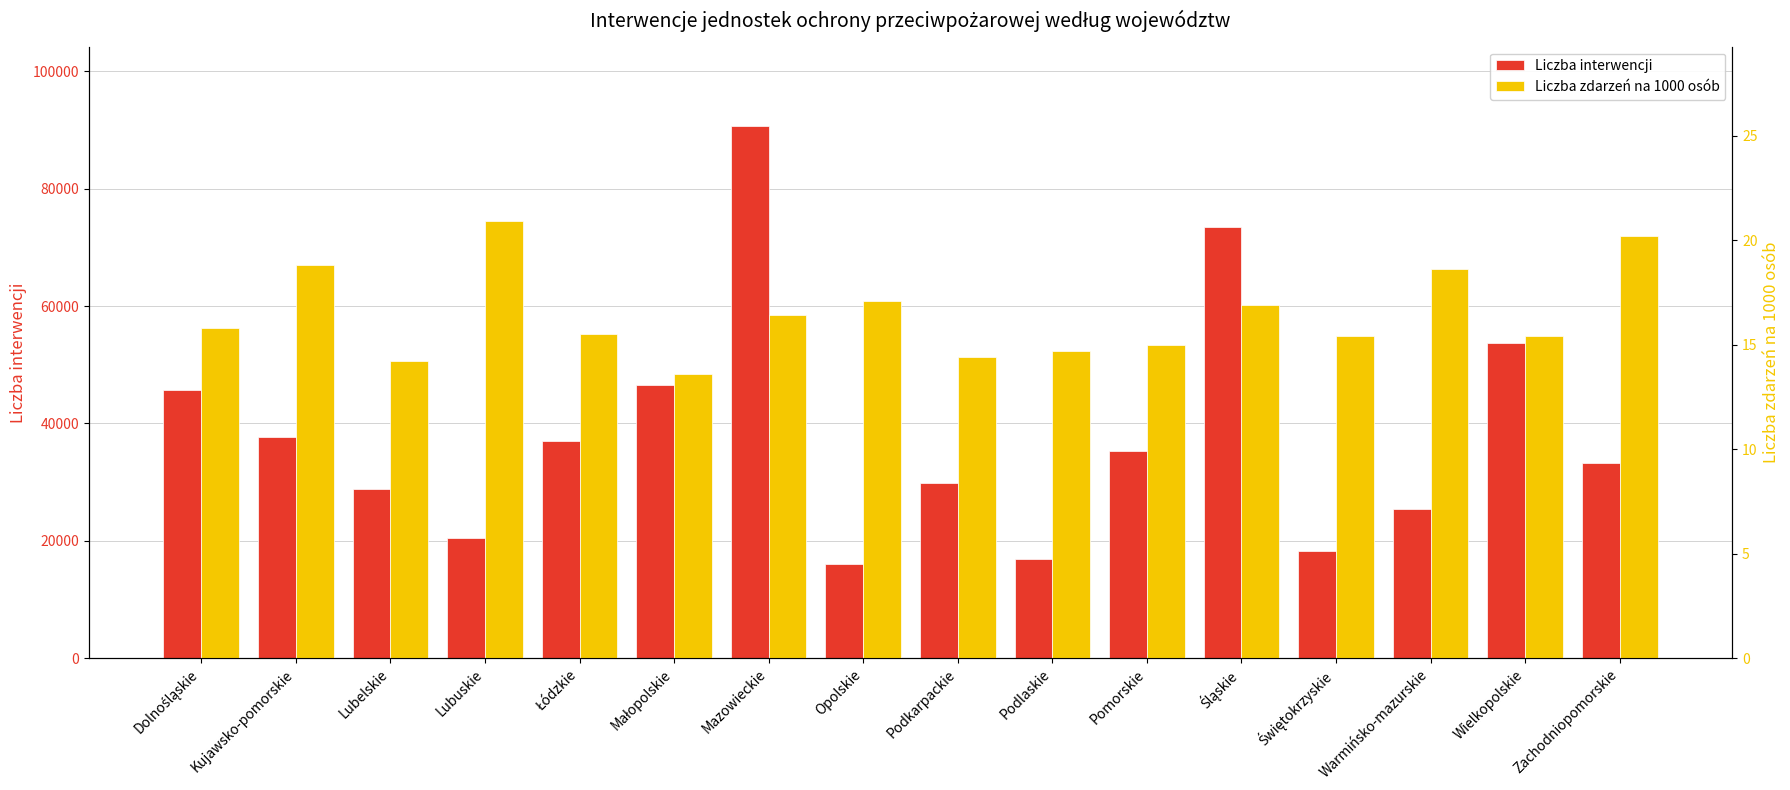

Reading left to right, extract all data points from this chart.

Liczba interwencji: 45640.0	37660.0	28753.0	20523.0	36923.0	46499.0	90614.0	16091.0	29868.0	16810.0	35361.0	73500.0	18200.0	25477.0	53696.0	33203.0
Liczba zdarzeń na 1000 osób: 15.8	18.8	14.2	20.9	15.5	13.6	16.4	17.1	14.4	14.7	15.0	16.9	15.4	18.6	15.4	20.2